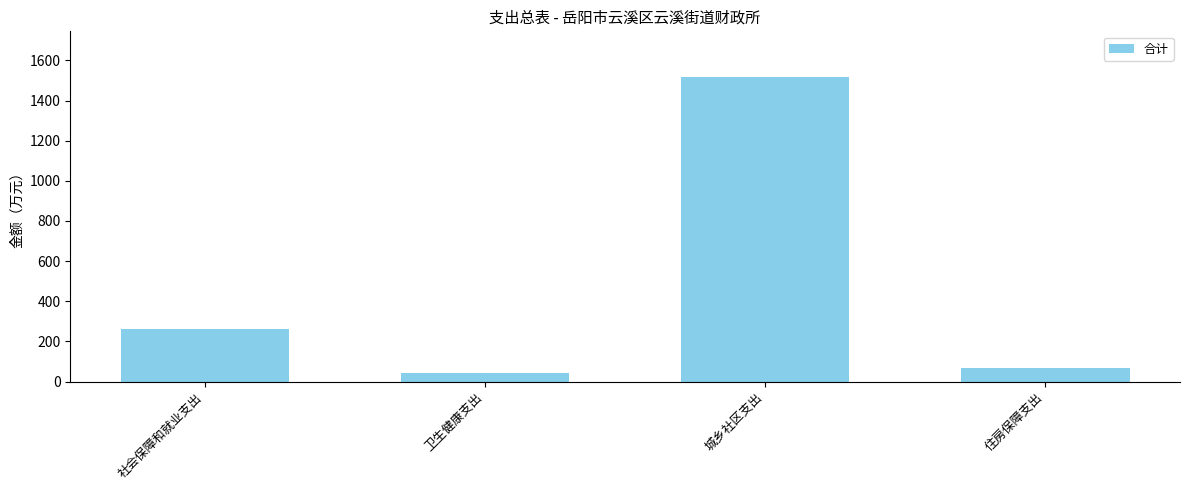

What is the sum of the values at 社会保障和就业支出 and 城乡社区支出?

1777.1